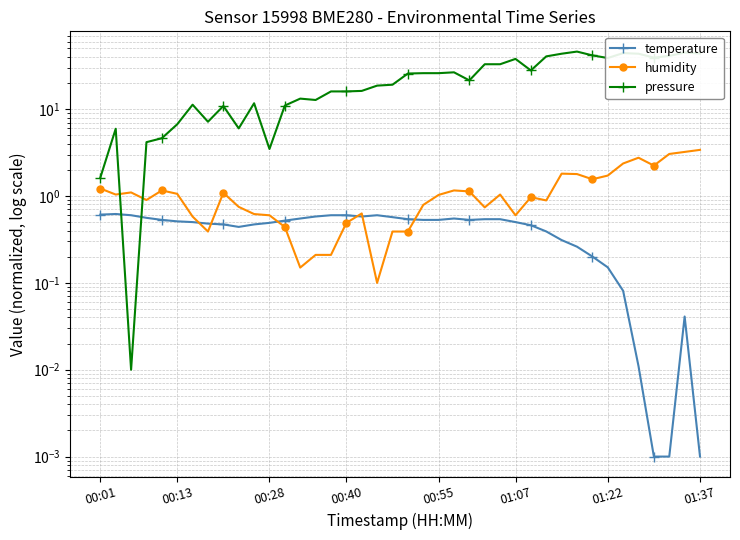

Which series has the largest total across all categories?

pressure